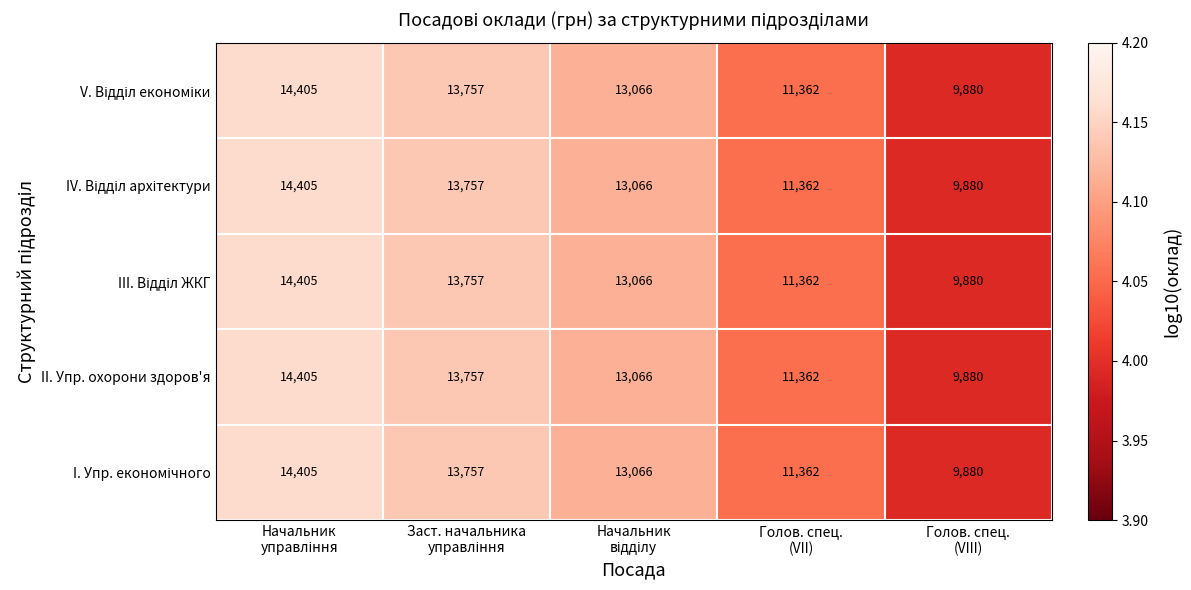

Count the II. Упр. охорони здоров'я values in the range 11362 to 13757.

3